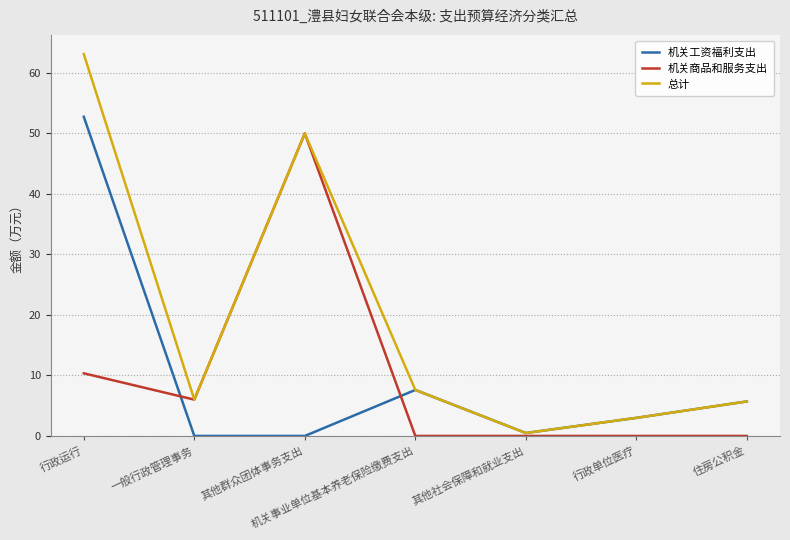

What position from the left is 其他群众团体事务支出?

3